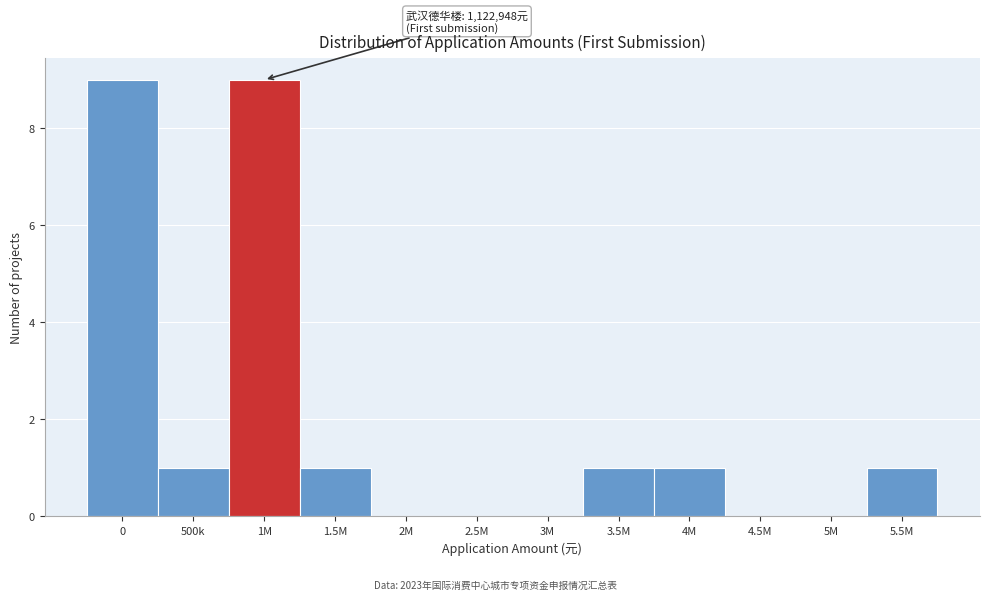

Reading right to left, extract all data points from this chart.

5.5M=1	5M=0	4.5M=0	4M=1	3.5M=1	3M=0	2.5M=0	2M=0	1.5M=1	1M=9	500k=1	0=9